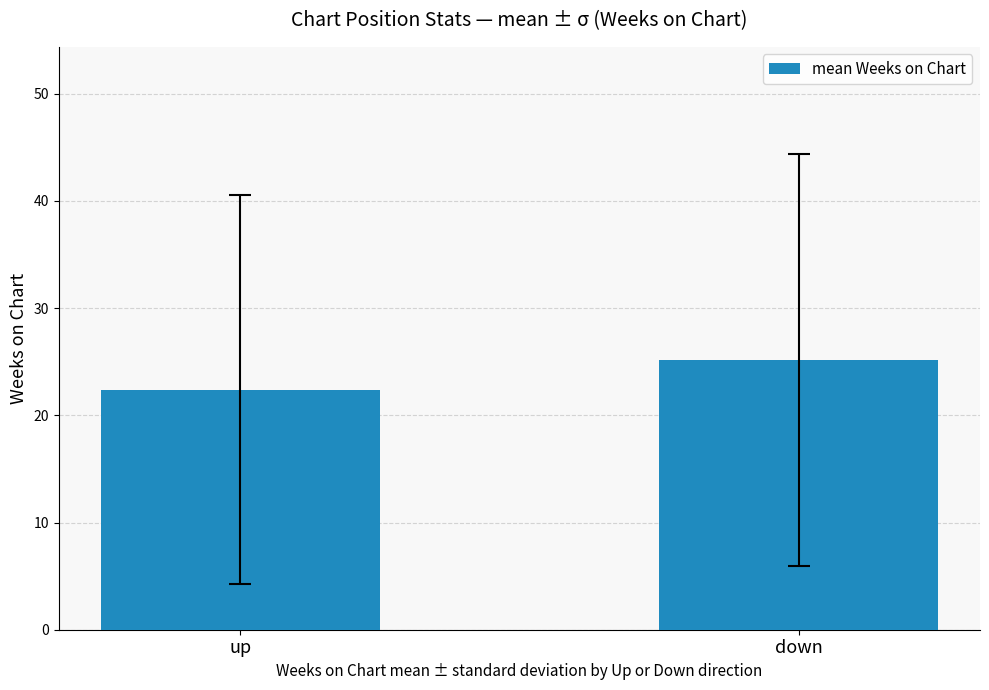

What is the ratio of the value at up to the value at down?

0.9